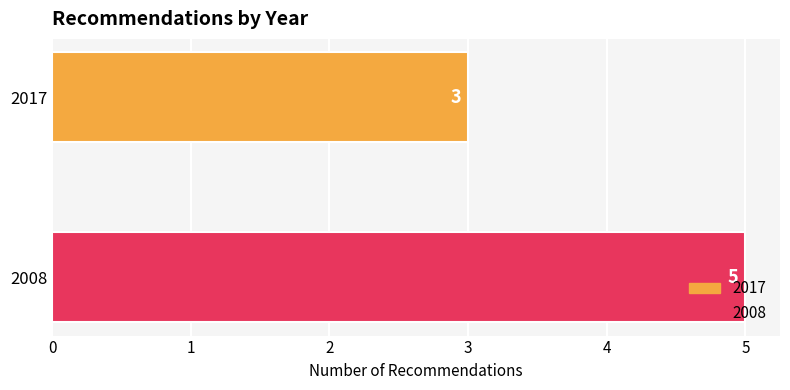

Does the chart contain any negative values?

No